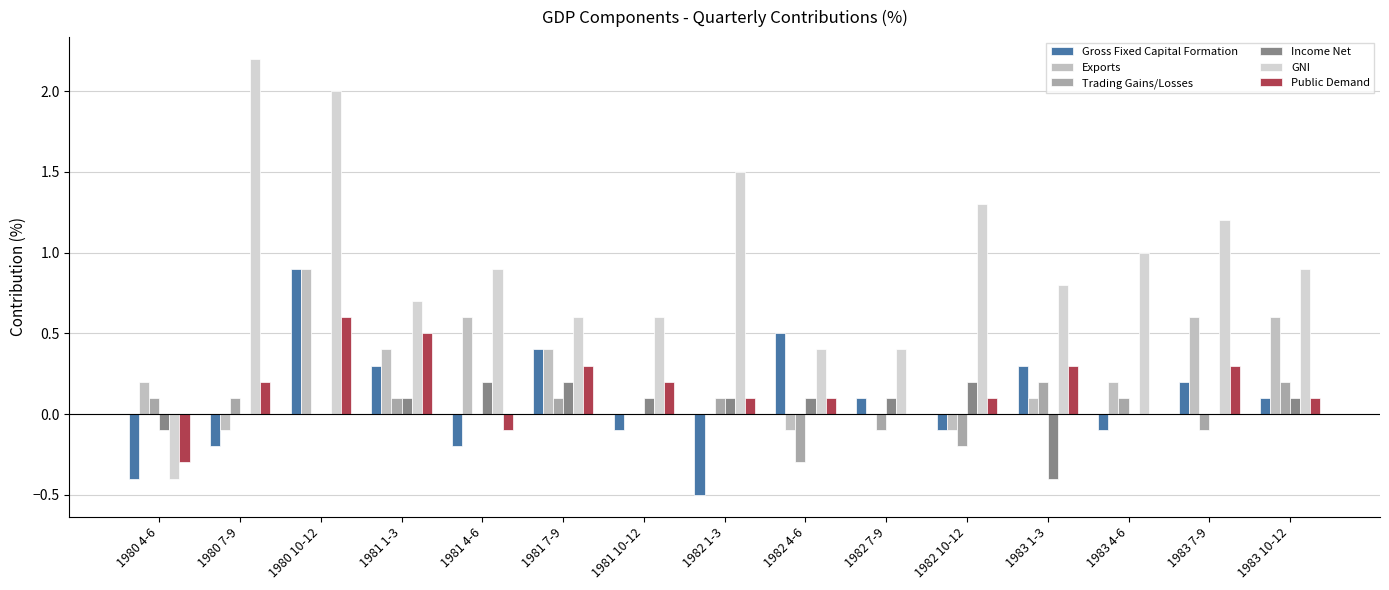

What is the total value across all series at 1983 10-12?

2.0